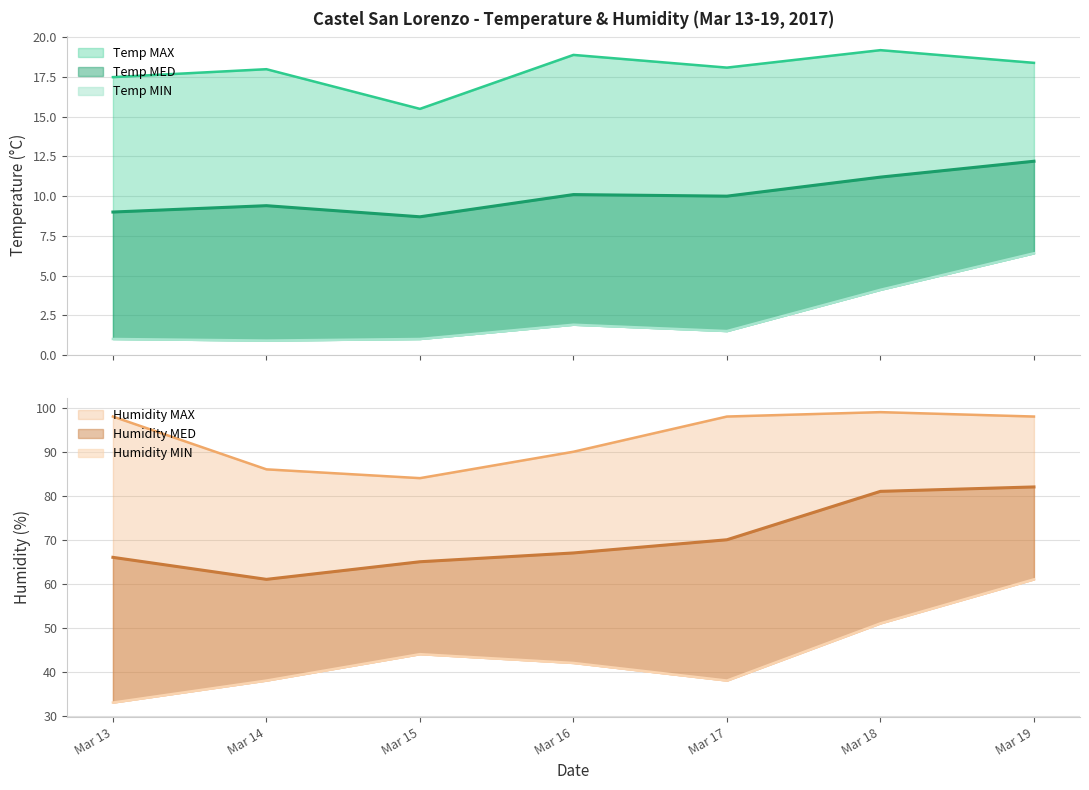

How many interior local peaks does the Humidity MAX series have?

1